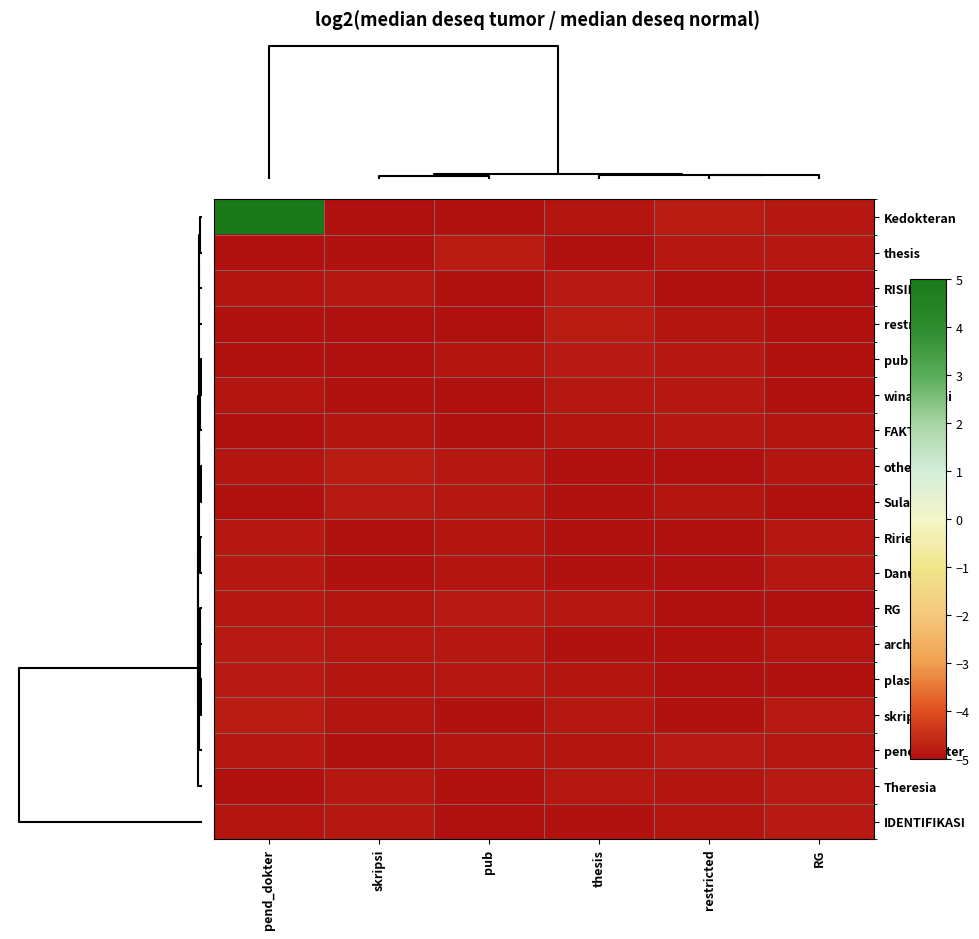

Reading left to right, transcribe all the data shown in this chart.

Kedokteran: pend_dokter=5.0	skripsi=-5.0	pub=-4.9	thesis=-4.9	restricted=-4.8	RG=-4.8
thesis: pend_dokter=-5.0	skripsi=-4.9	pub=-4.8	thesis=-5.0	restricted=-4.8	RG=-4.9
RISIKO: pend_dokter=-4.9	skripsi=-4.9	pub=-4.9	thesis=-4.8	restricted=-4.9	RG=-5.0
restricted: pend_dokter=-4.9	skripsi=-5.0	pub=-5.0	thesis=-4.8	restricted=-4.9	RG=-4.9
pub: pend_dokter=-4.9	skripsi=-5.0	pub=-4.9	thesis=-4.8	restricted=-4.9	RG=-4.9
winanaomi: pend_dokter=-4.9	skripsi=-4.9	pub=-5.0	thesis=-4.9	restricted=-4.9	RG=-4.9
FAKTOR: pend_dokter=-5.0	skripsi=-4.9	pub=-4.9	thesis=-4.9	restricted=-4.9	RG=-4.9
other: pend_dokter=-4.9	skripsi=-4.8	pub=-4.8	thesis=-4.9	restricted=-5.0	RG=-4.9
Sulanto: pend_dokter=-4.9	skripsi=-4.8	pub=-4.9	thesis=-4.9	restricted=-4.9	RG=-4.9
Ririel: pend_dokter=-4.9	skripsi=-4.9	pub=-4.9	thesis=-5.0	restricted=-4.9	RG=-4.8
Danu: pend_dokter=-4.9	skripsi=-4.9	pub=-4.9	thesis=-4.9	restricted=-5.0	RG=-4.9
RG: pend_dokter=-4.8	skripsi=-4.9	pub=-4.8	thesis=-4.9	restricted=-4.9	RG=-5.0
archive: pend_dokter=-4.8	skripsi=-4.9	pub=-4.9	thesis=-4.9	restricted=-4.9	RG=-4.9
plasenta: pend_dokter=-4.8	skripsi=-4.9	pub=-4.9	thesis=-4.9	restricted=-5.0	RG=-4.9
skripsi: pend_dokter=-4.8	skripsi=-4.9	pub=-4.9	thesis=-4.8	restricted=-4.9	RG=-4.8
pend_dokter: pend_dokter=-4.9	skripsi=-4.9	pub=-4.9	thesis=-4.9	restricted=-4.8	RG=-4.9
Theresia: pend_dokter=-4.9	skripsi=-4.8	pub=-4.9	thesis=-4.9	restricted=-4.9	RG=-4.8
IDENTIFIKASI: pend_dokter=-4.9	skripsi=-4.9	pub=-5.0	thesis=-4.9	restricted=-4.9	RG=-4.8